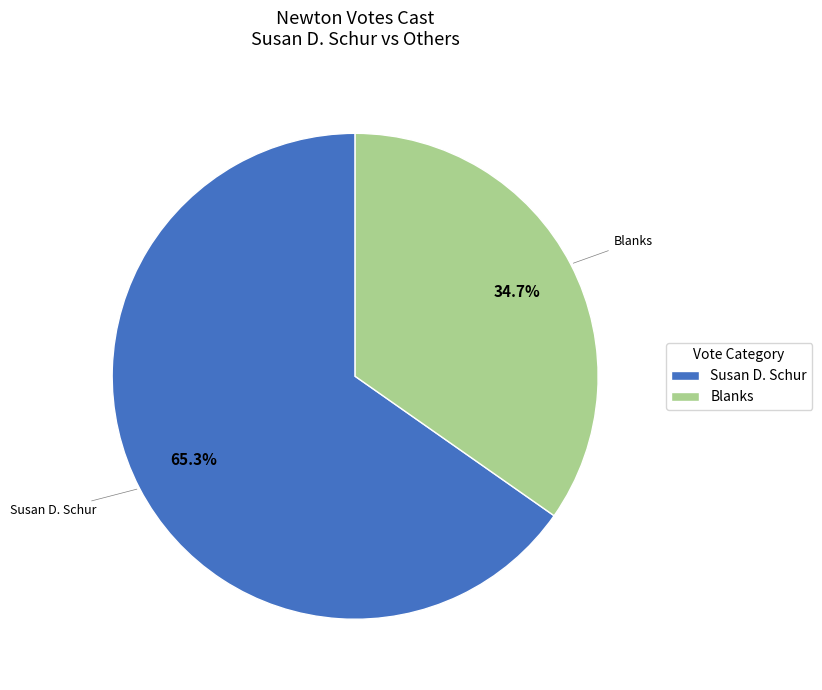

The Susan D. Schur slice represents 53% of the pie. True or false?

False